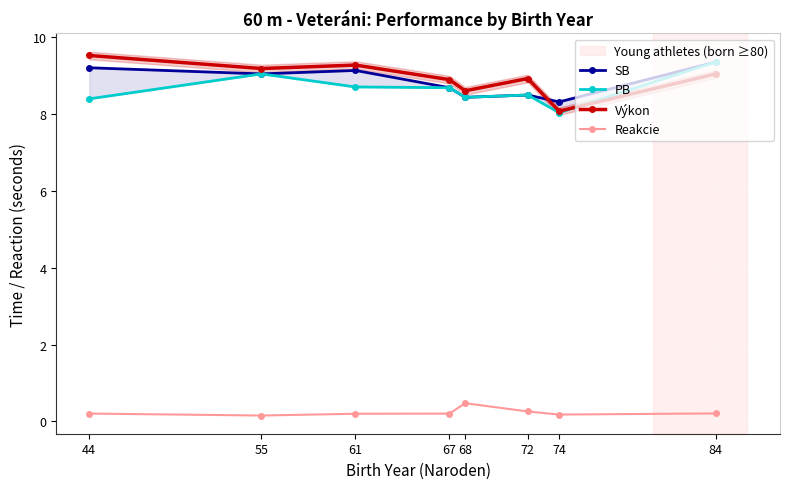

Reading left to right, what are all the values shown in this chart?

SB: 44=9.2	55=9.1	61=9.1	67=8.7	68=8.4	72=8.5	74=8.3	84=9.4
PB: 44=8.4	55=9.1	61=8.7	67=8.7	68=8.4	72=8.5	74=8.0	84=9.4
Výkon: 44=9.5	55=9.2	61=9.3	67=8.9	68=8.6	72=8.9	74=8.1	84=9.1
Reakcie: 44=0.2	55=0.1	61=0.2	67=0.2	68=0.5	72=0.3	74=0.2	84=0.2